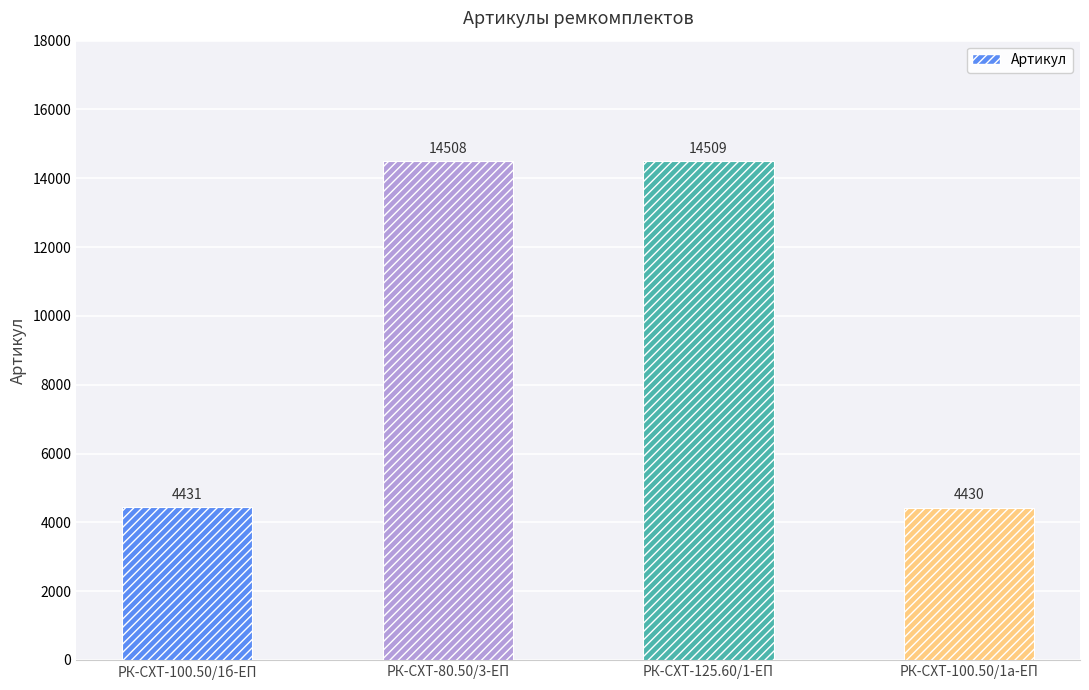

Is it true that the value at РК-СХТ-100.50/1а-ЕП is 2644?

False